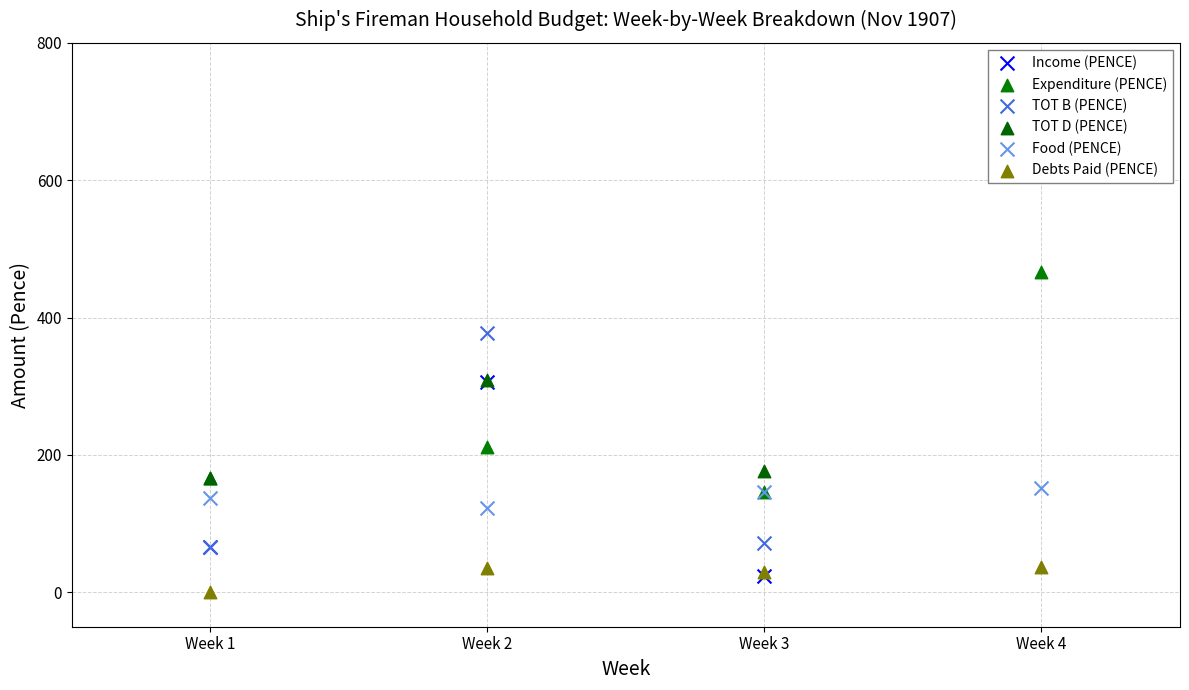

Which series reaches the maximum Y coordinate?

TOT B (PENCE)